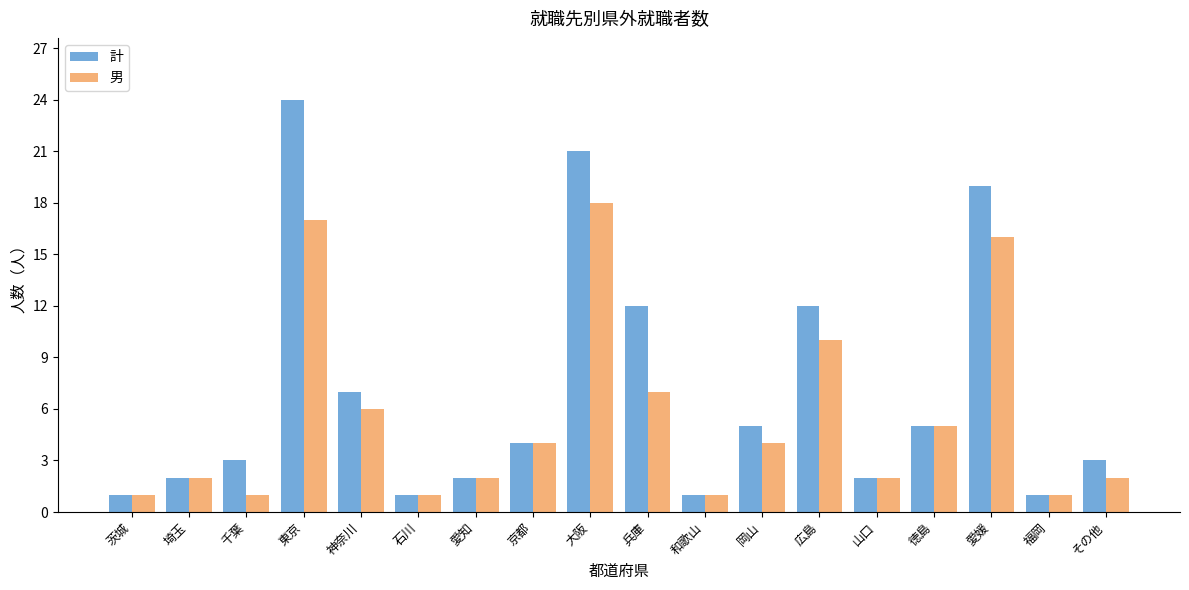

Reading left to right, list all the values displayed in this chart.

計: 茨城=1	埼玉=2	千葉=3	東京=24	神奈川=7	石川=1	愛知=2	京都=4	大阪=21	兵庫=12	和歌山=1	岡山=5	広島=12	山口=2	徳島=5	愛媛=19	福岡=1	その他=3
男: 茨城=1	埼玉=2	千葉=1	東京=17	神奈川=6	石川=1	愛知=2	京都=4	大阪=18	兵庫=7	和歌山=1	岡山=4	広島=10	山口=2	徳島=5	愛媛=16	福岡=1	その他=2